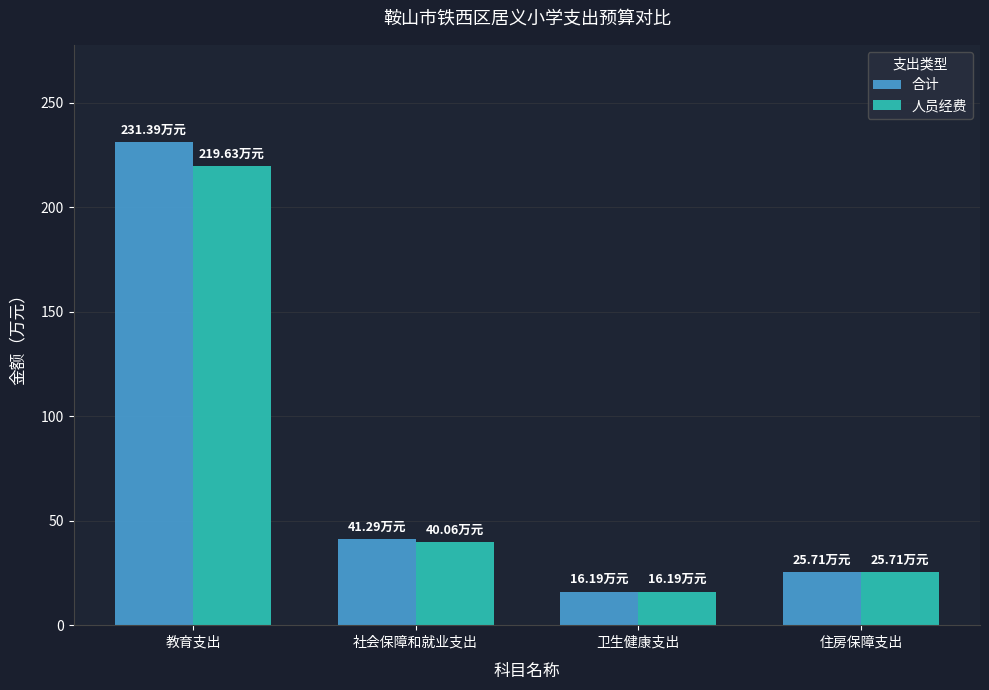

At how many categories does at least one series exceed 30?

2